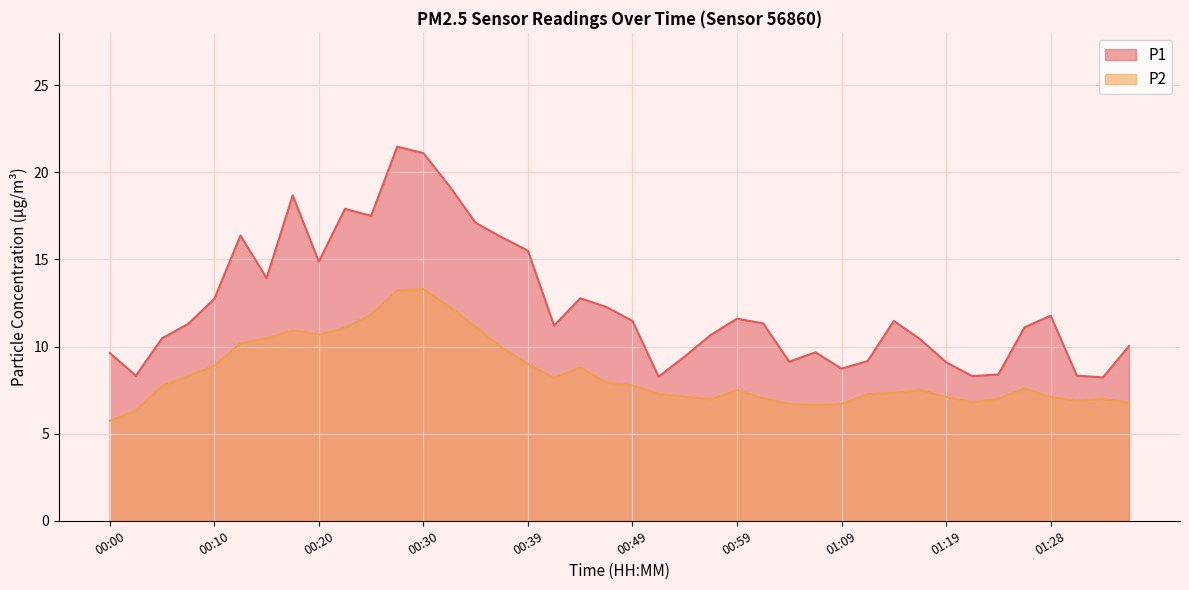

True or false: P1 has a value of 27.0 at 00:35.

False